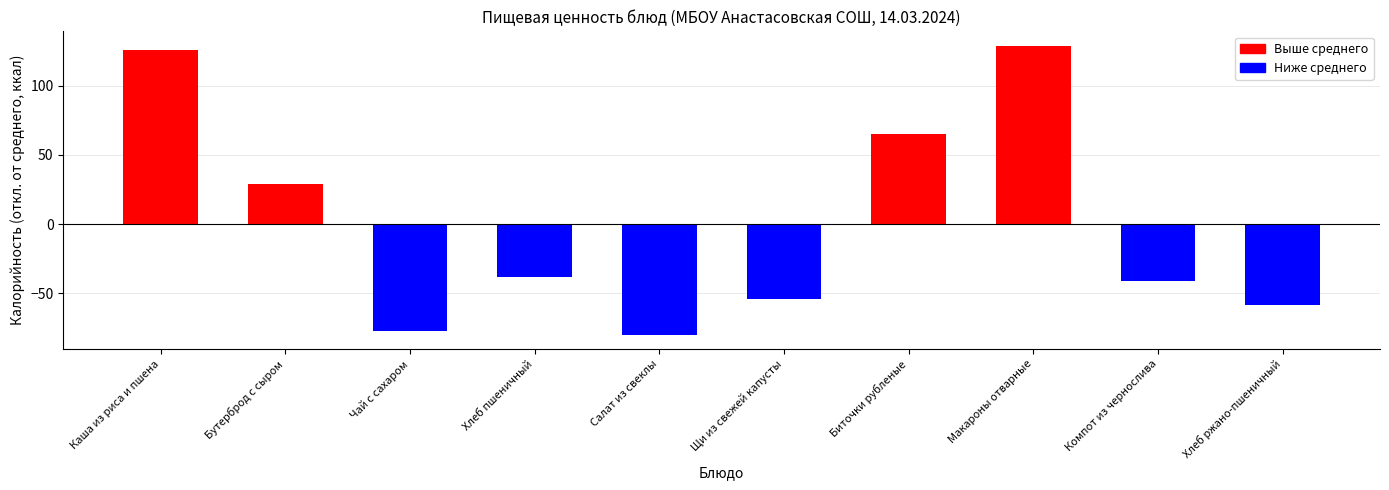

What is the label of the 4th bar from the right?

Биточки рубленые